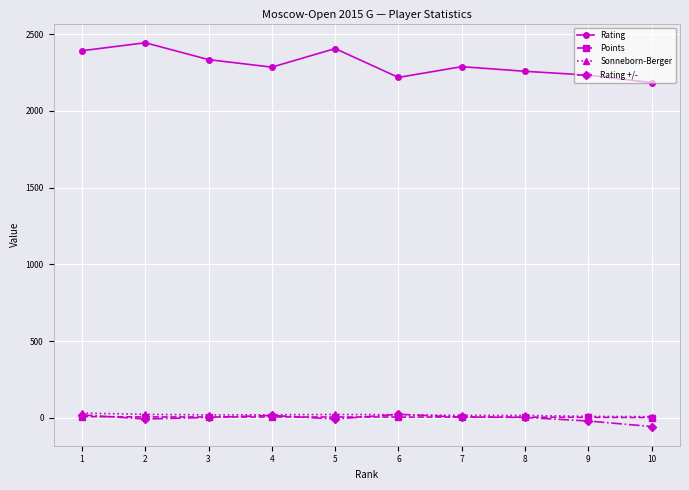

What is the maximum value shown in the chart?

2444.0